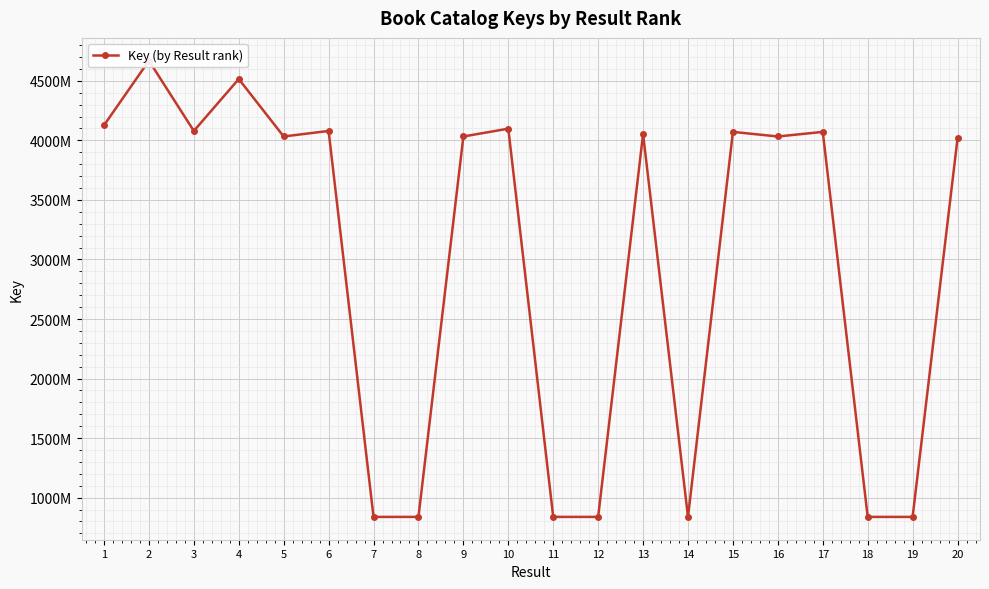

What is the value of the 14th point from the left?

83844234